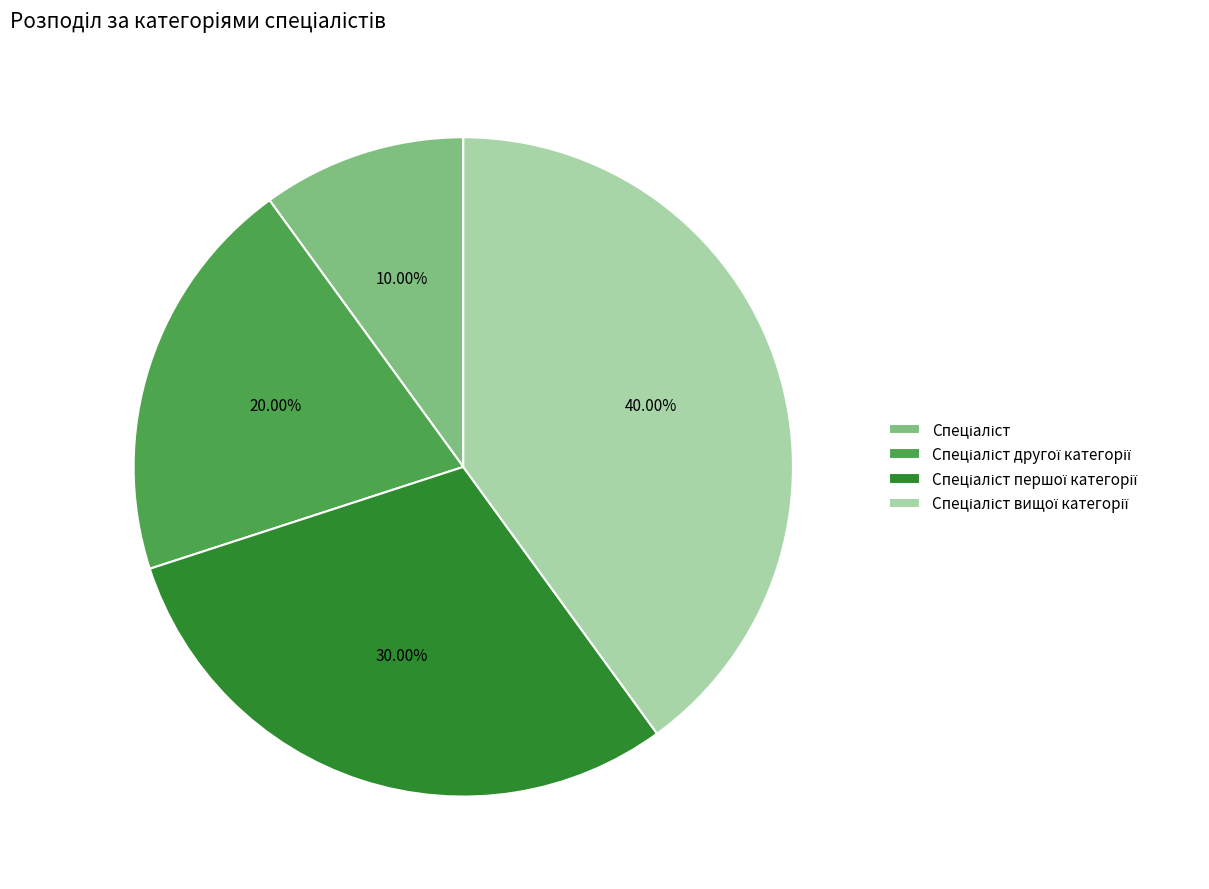

Does any single category account for the majority?

No